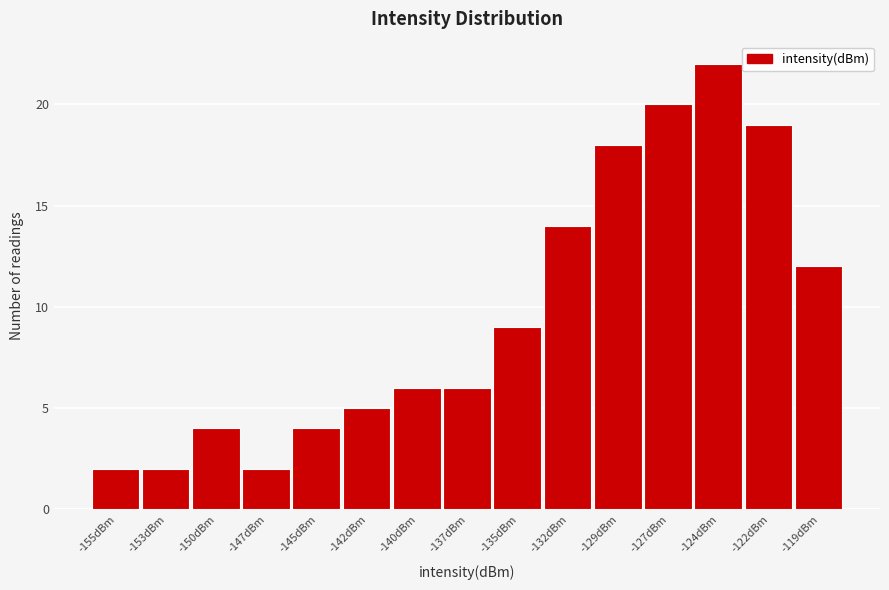

Reading left to right, extract all data points from this chart.

2	2	4	2	4	5	6	6	9	14	18	20	22	19	12